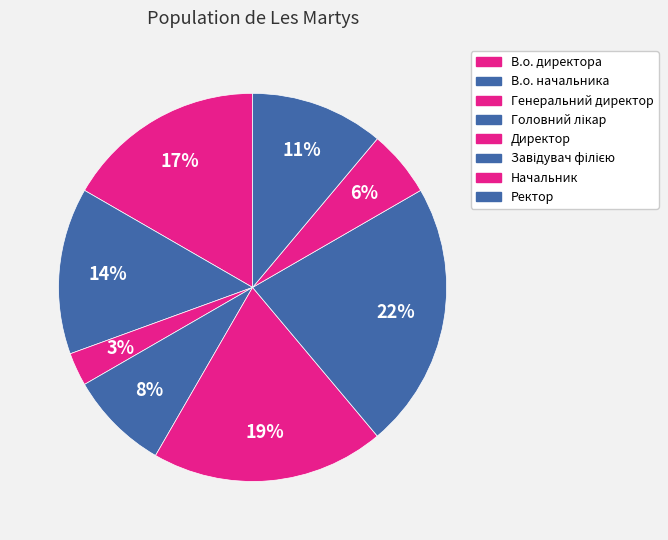

Count the number of slices in the pie.

8